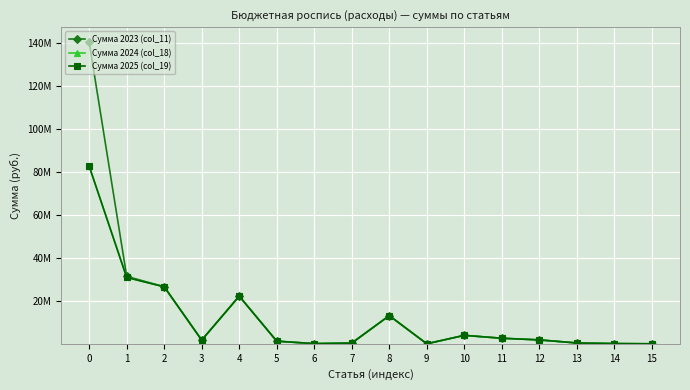

What are all the series names shown in the legend?

Сумма 2023 (col_11), Сумма 2024 (col_18), Сумма 2025 (col_19)